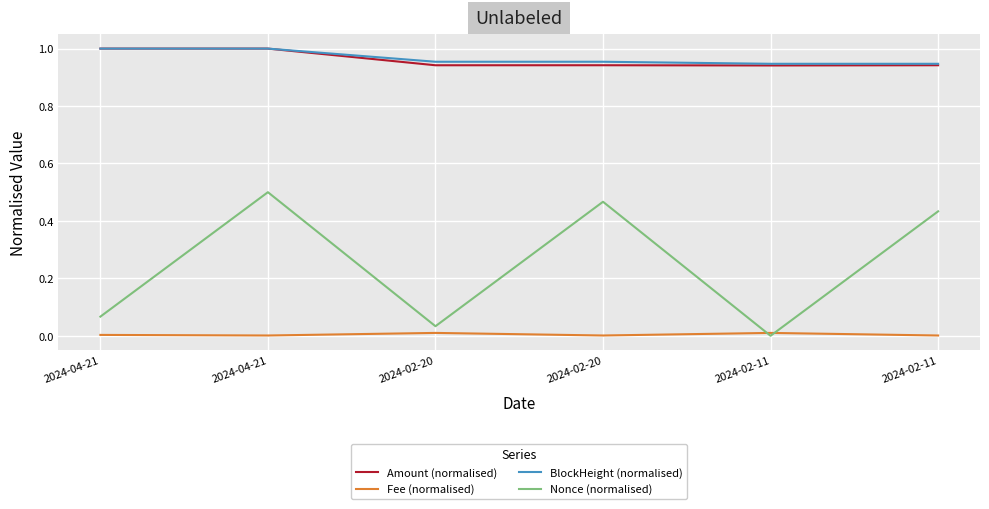

How many categories are shown in the chart?

6